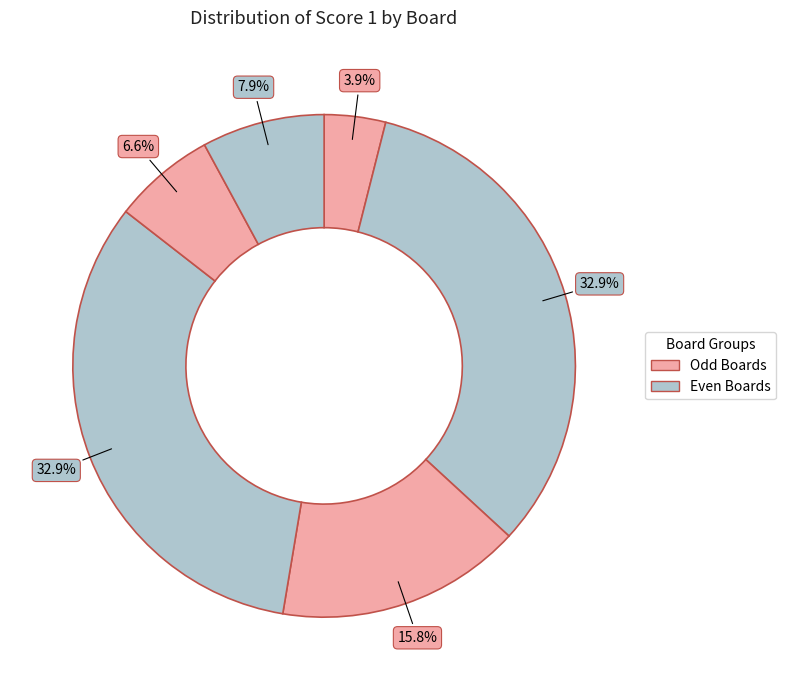

How many segments does this pie chart have?

6